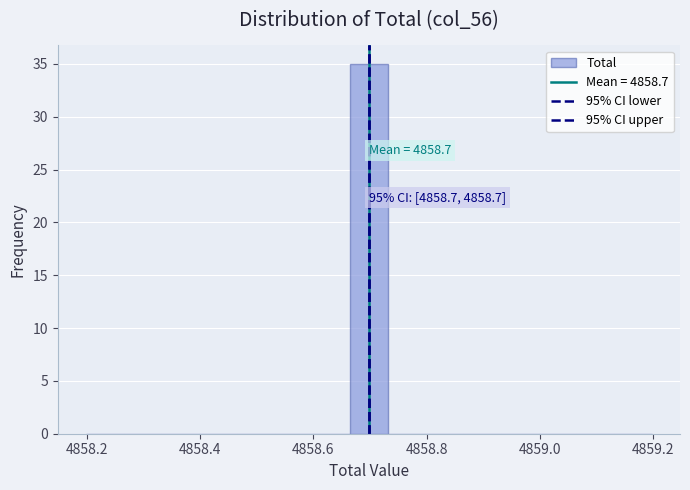

Read against the x-axis, roughly where is the centre of the tallest bar?

4858.70